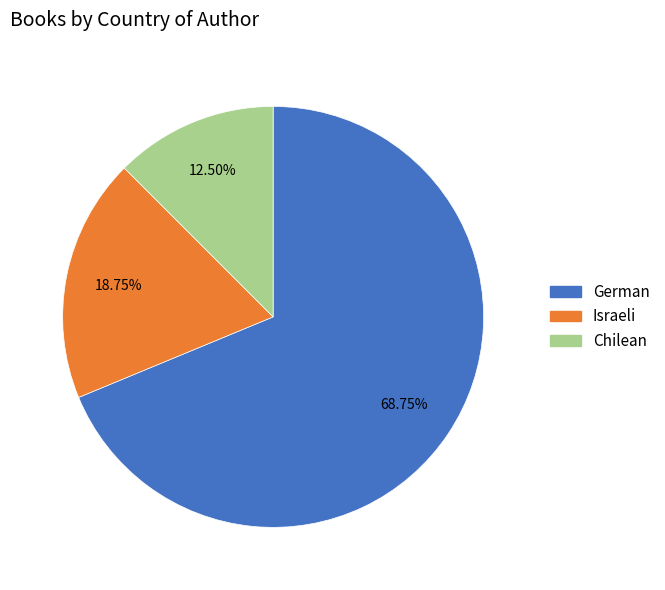

How many segments does this pie chart have?

3